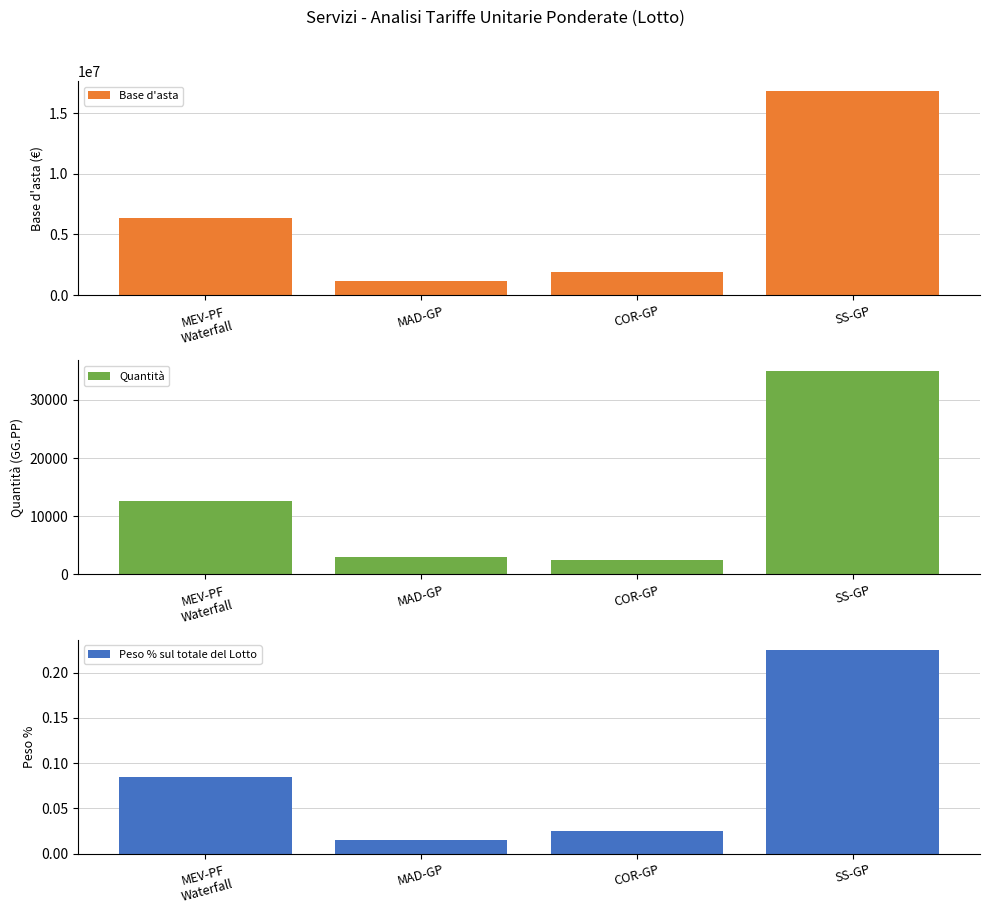

What is the lowest value of the Quantità series?

2414